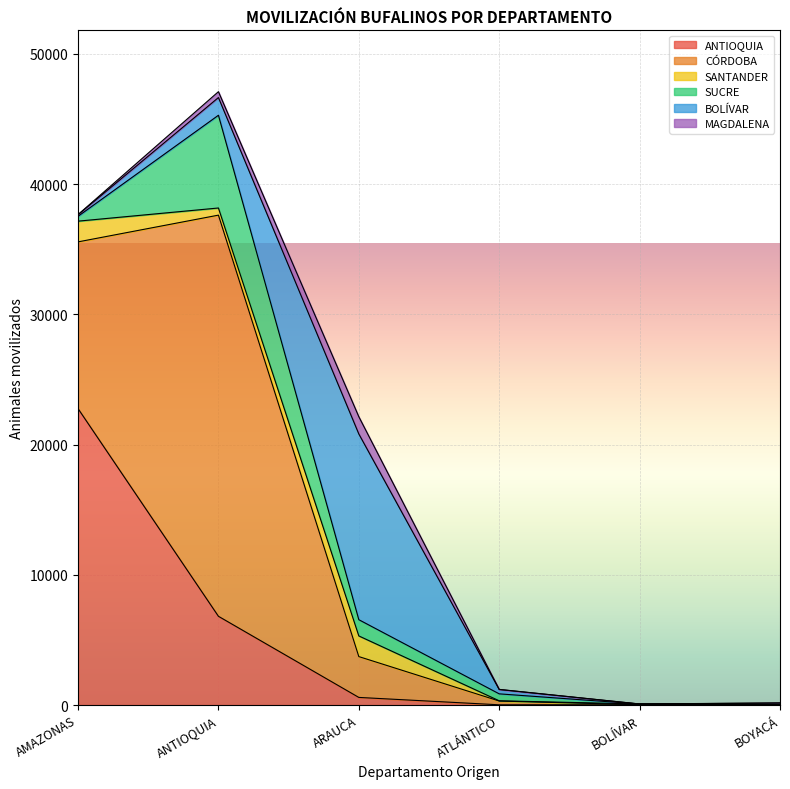

Where do SANTANDER and BOLÍVAR first cross each other?

AMAZONAS and ANTIOQUIA